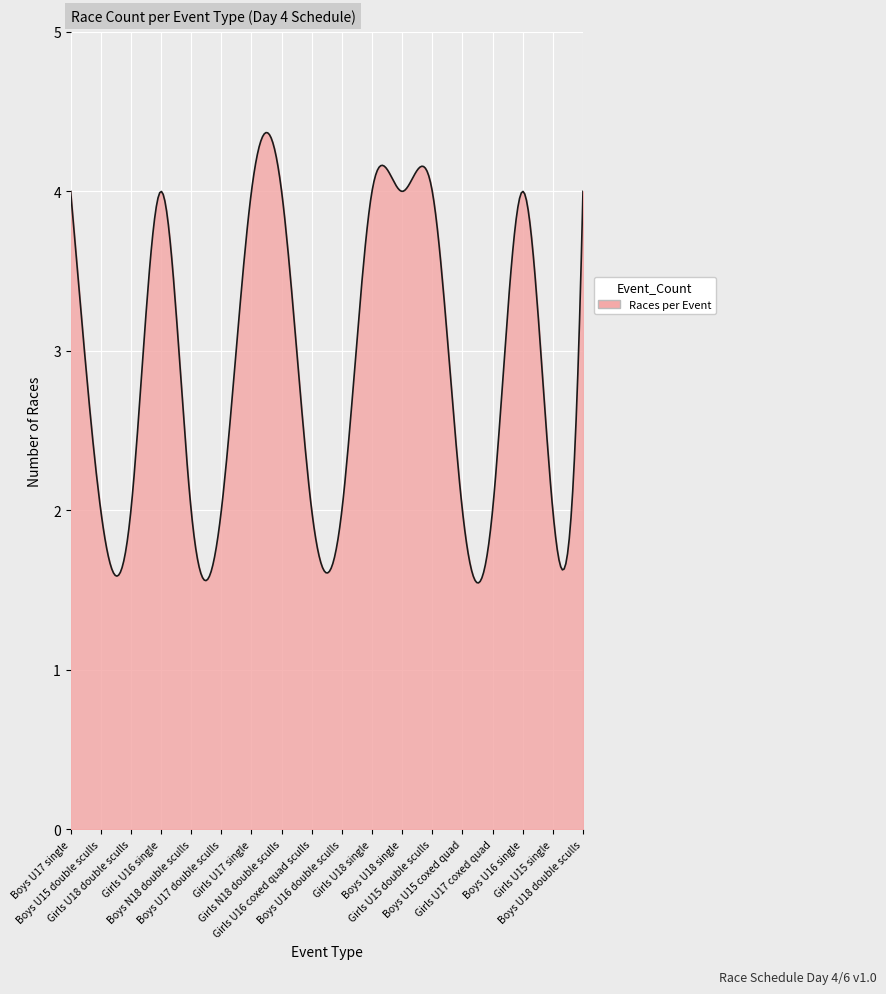

What is the difference between the maximum and minimum values?

2.8